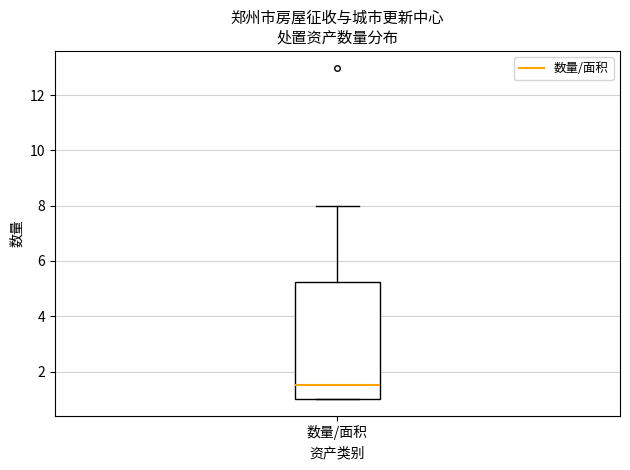

Where is the upper edge of the box for 数量/面积 on the y-axis? The values are not printed on the chart, so give them approximately, as read against the axis.

5.2